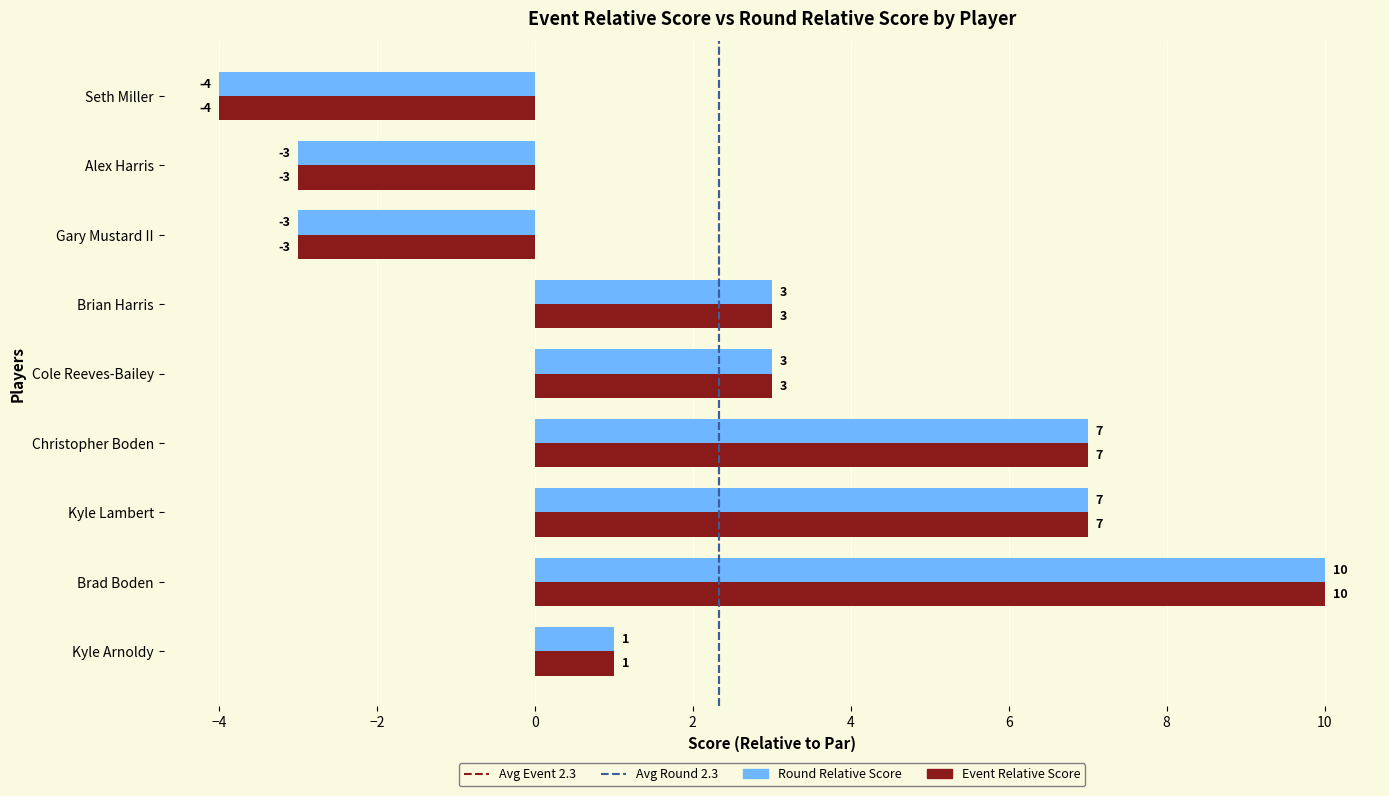

What is the sum of the Round Relative Score values at Christopher Boden and Cole Reeves-Bailey?

10